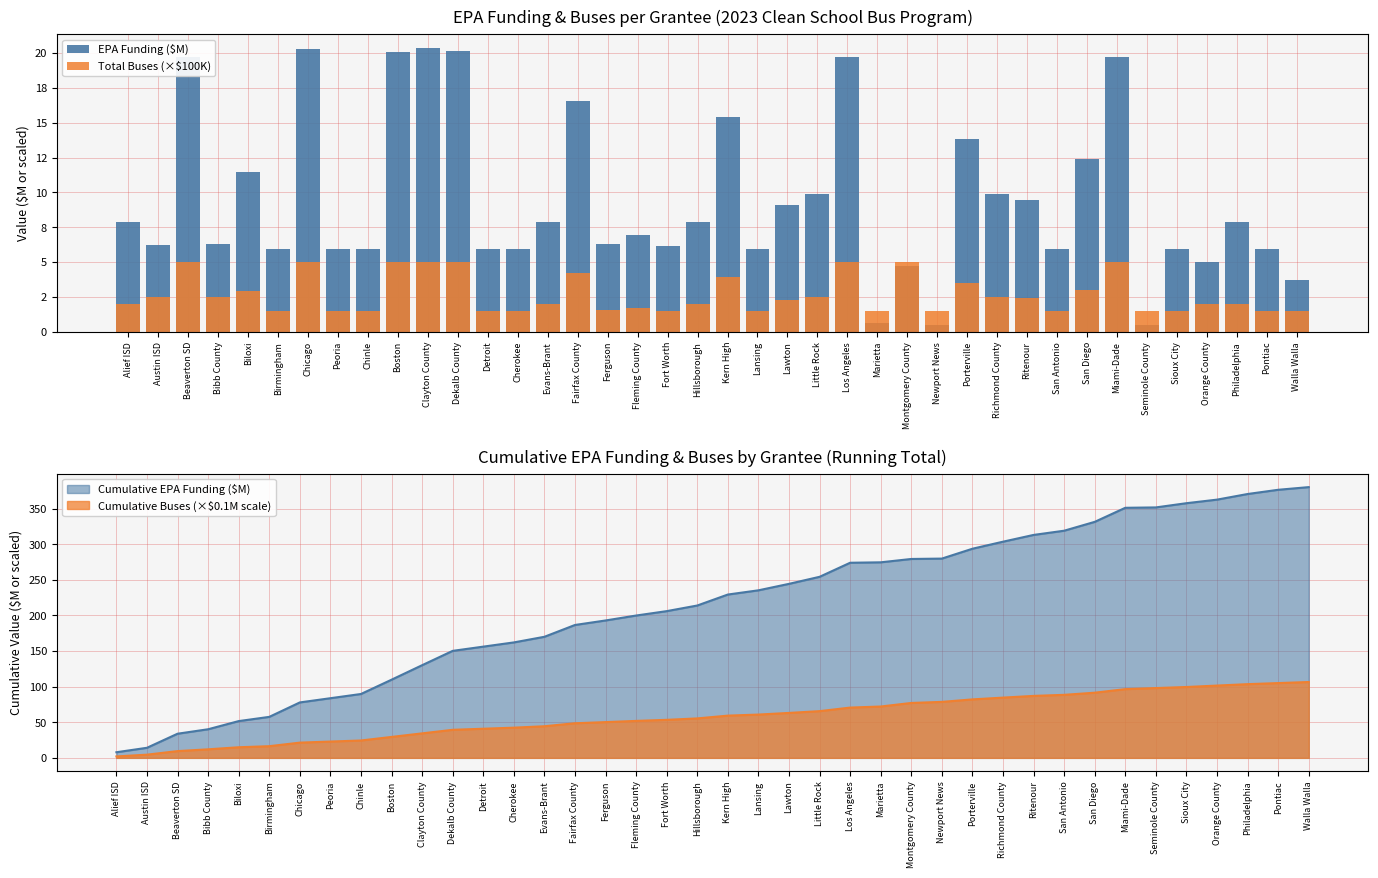

At which label does EPA Funding ($M) first exceed 7?

Alief ISD